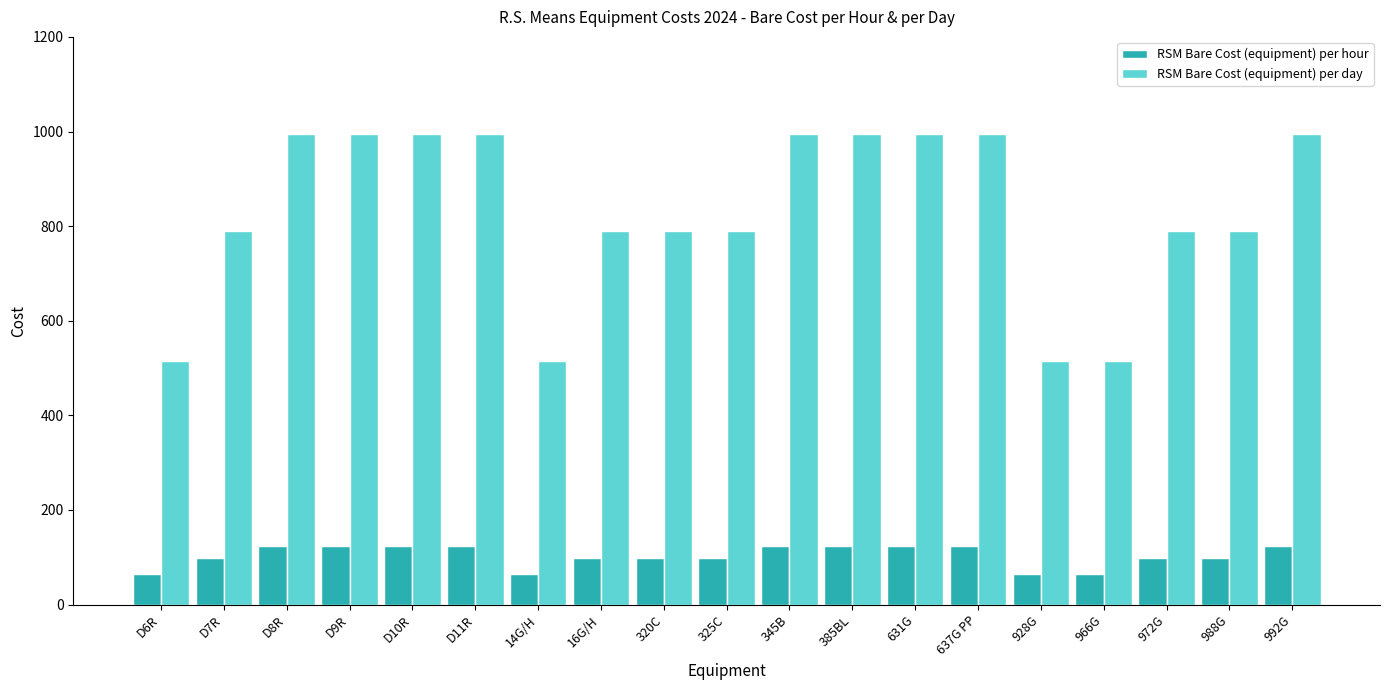

Is it true that RSM Bare Cost (equipment) per hour equals 64.3 at 928G?

True